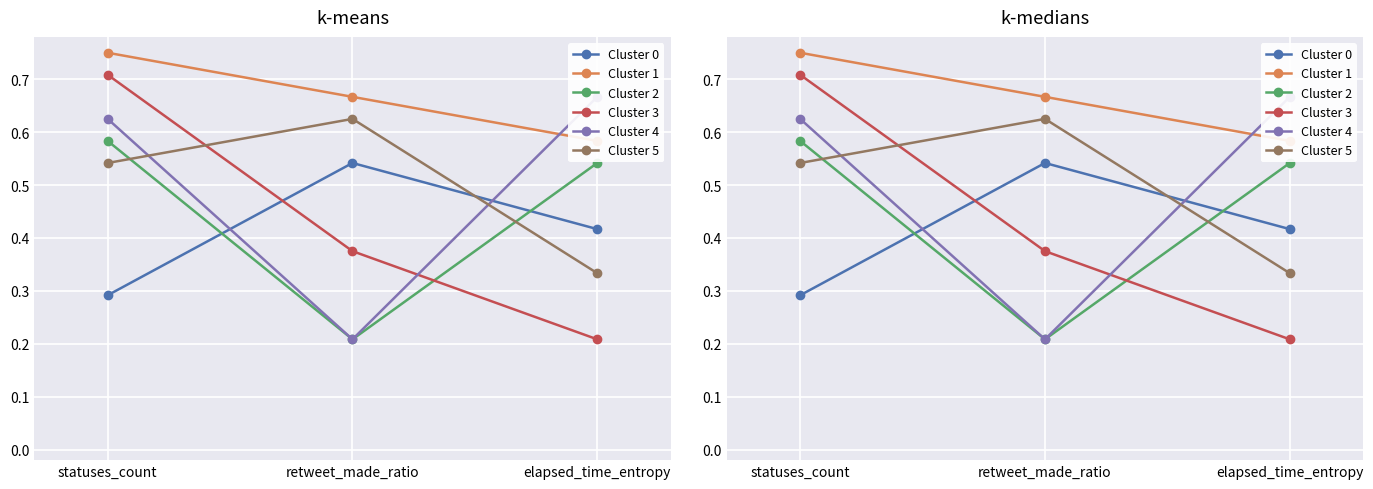

What position from the right is retweet_made_ratio?

2